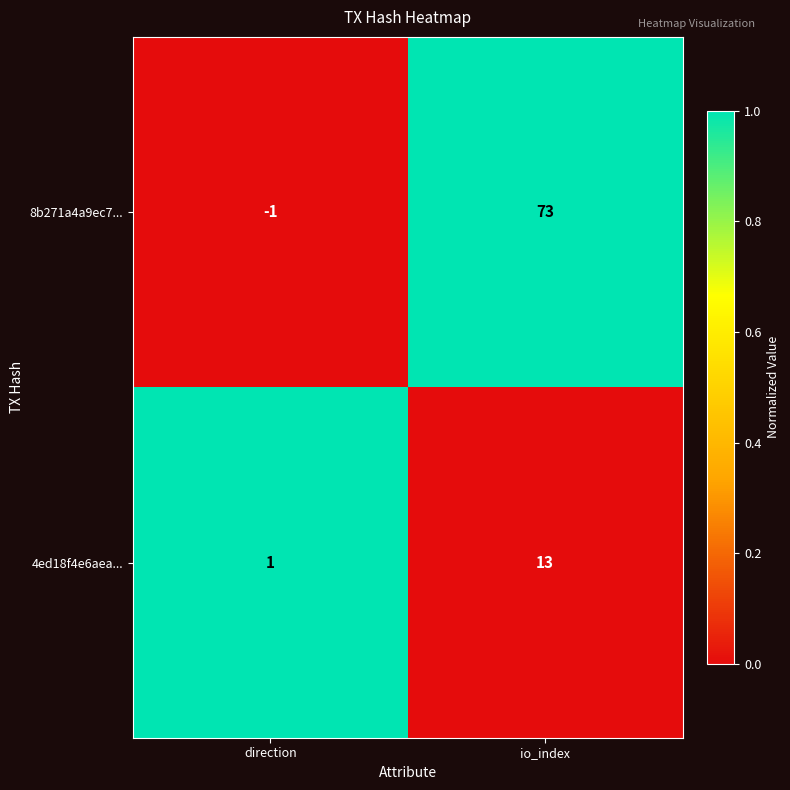

At which category does the chart reach its minimum across all series?

direction